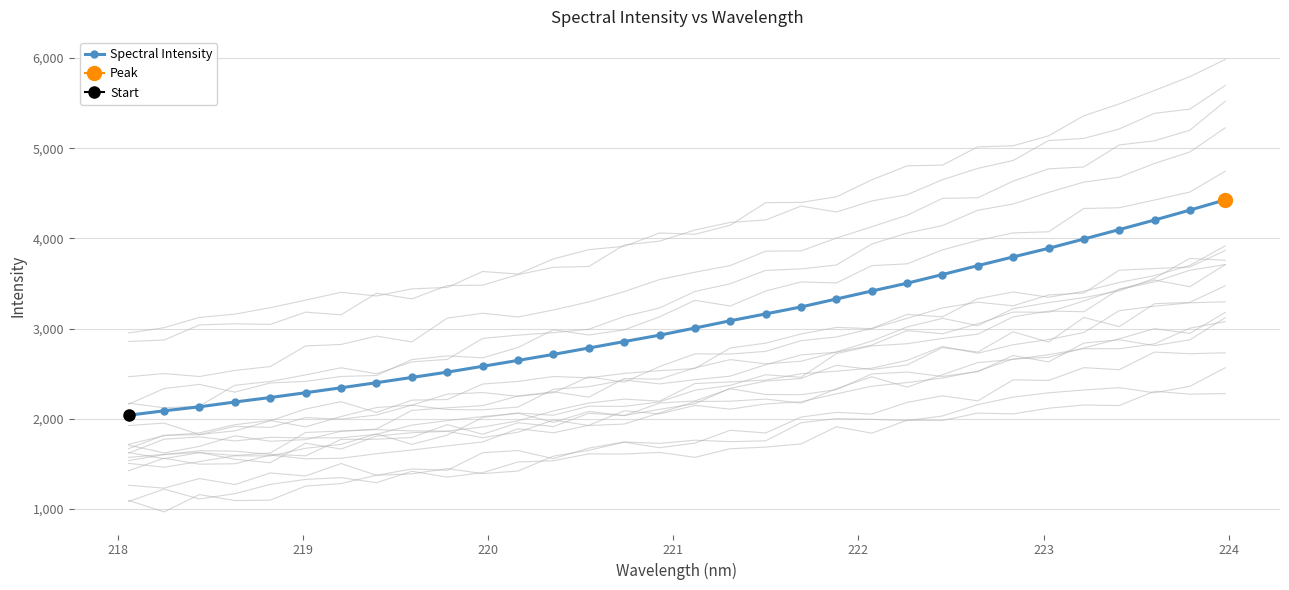

What is the value of the Spectral Intensity point at the 25th from the left?

3698.2